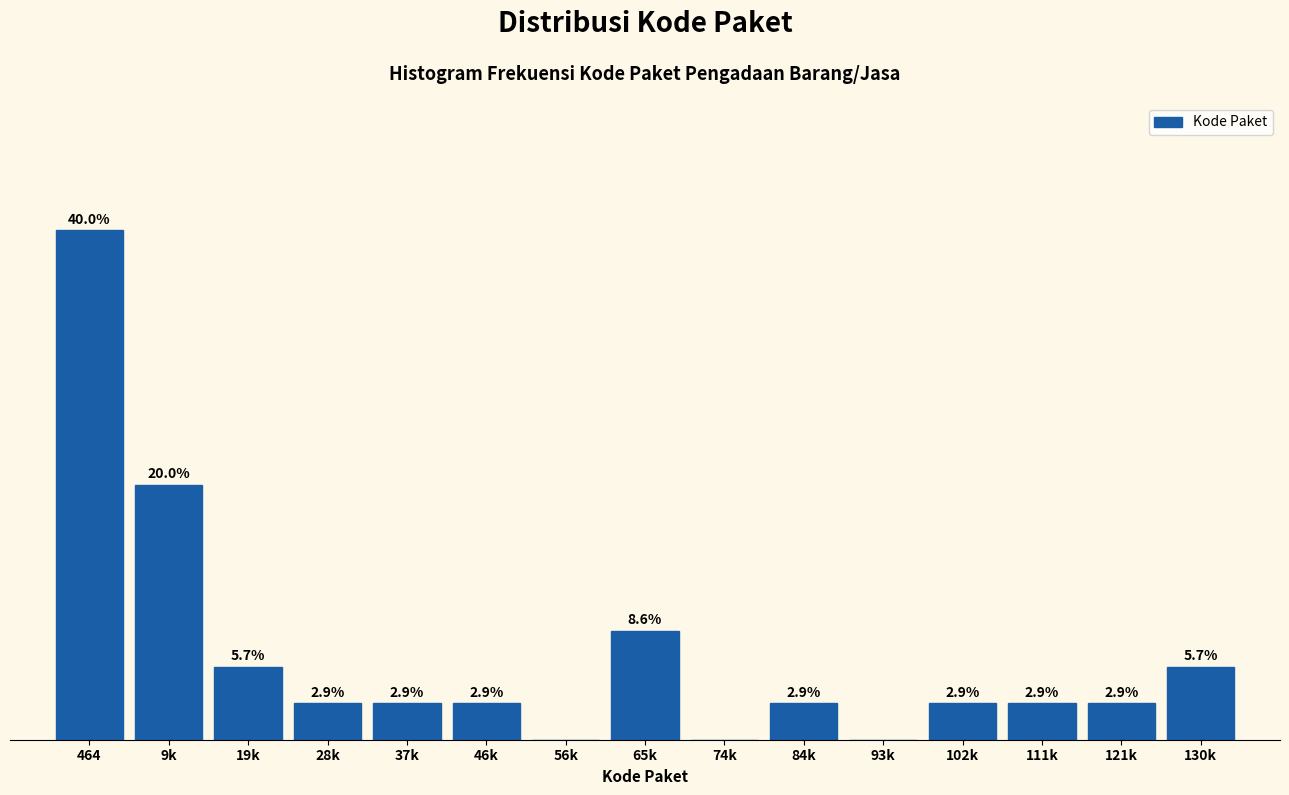

At which label is the value closest to 20?

9k